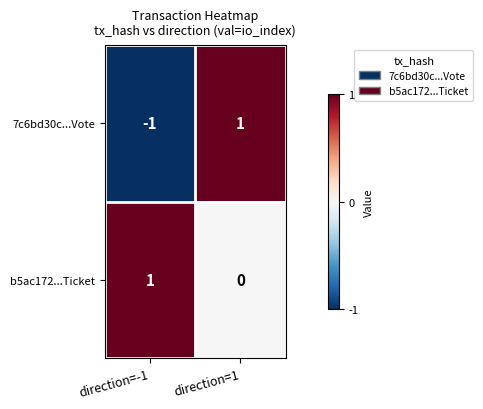

How many data points in b5ac172...Ticket are less than 1?

1